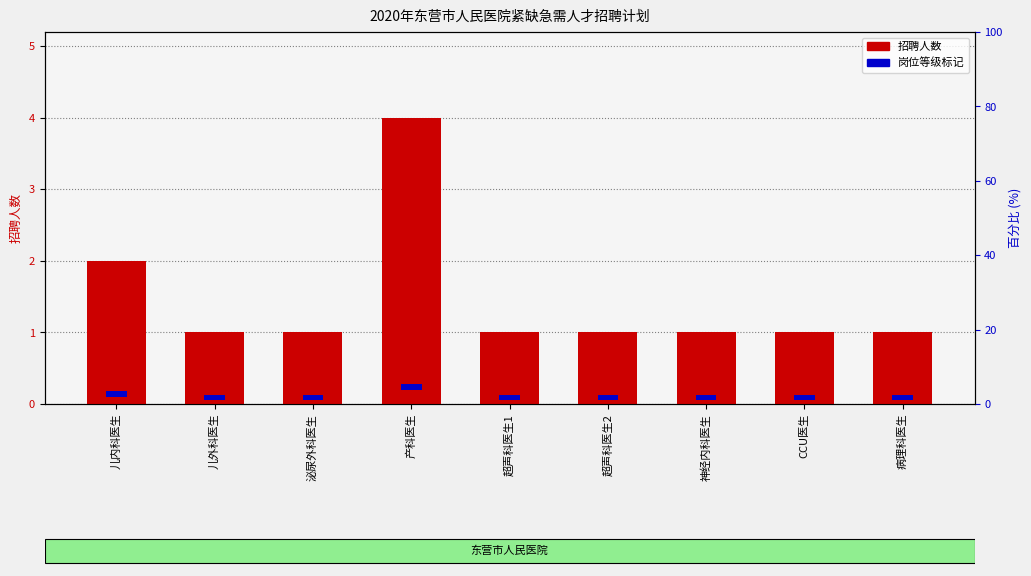

The chart shows a value of 1 at CCU医生. True or false?

True